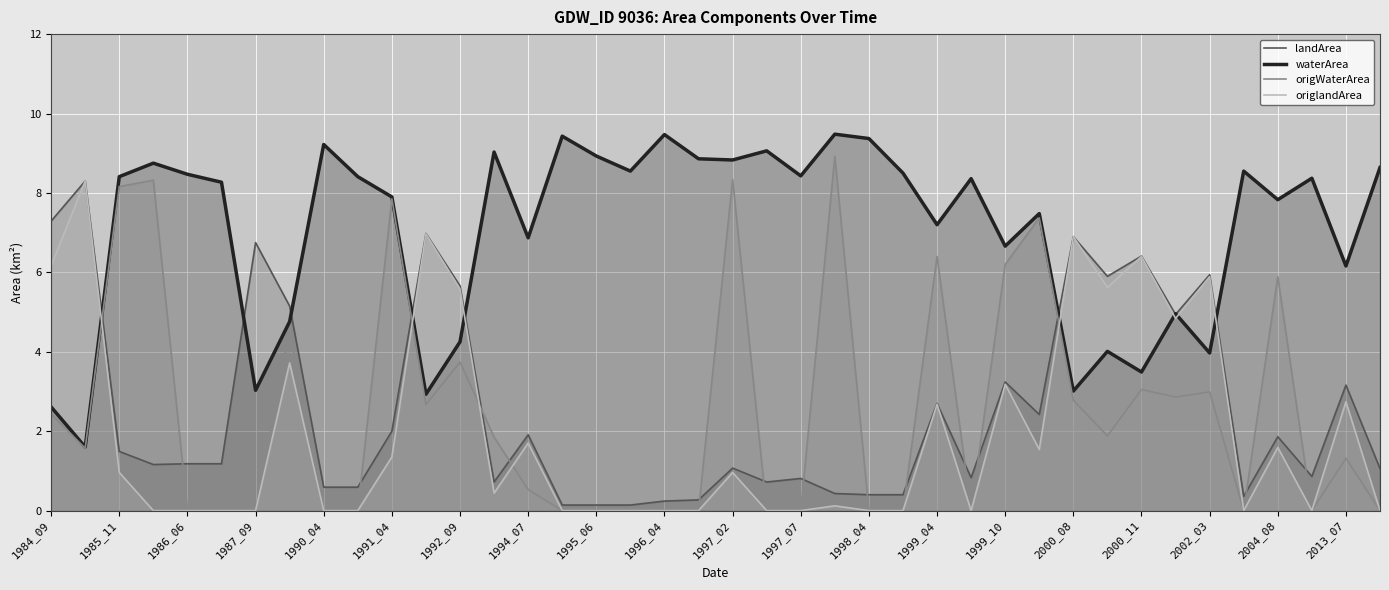

At how many categories does at least one series exceed 7?

28